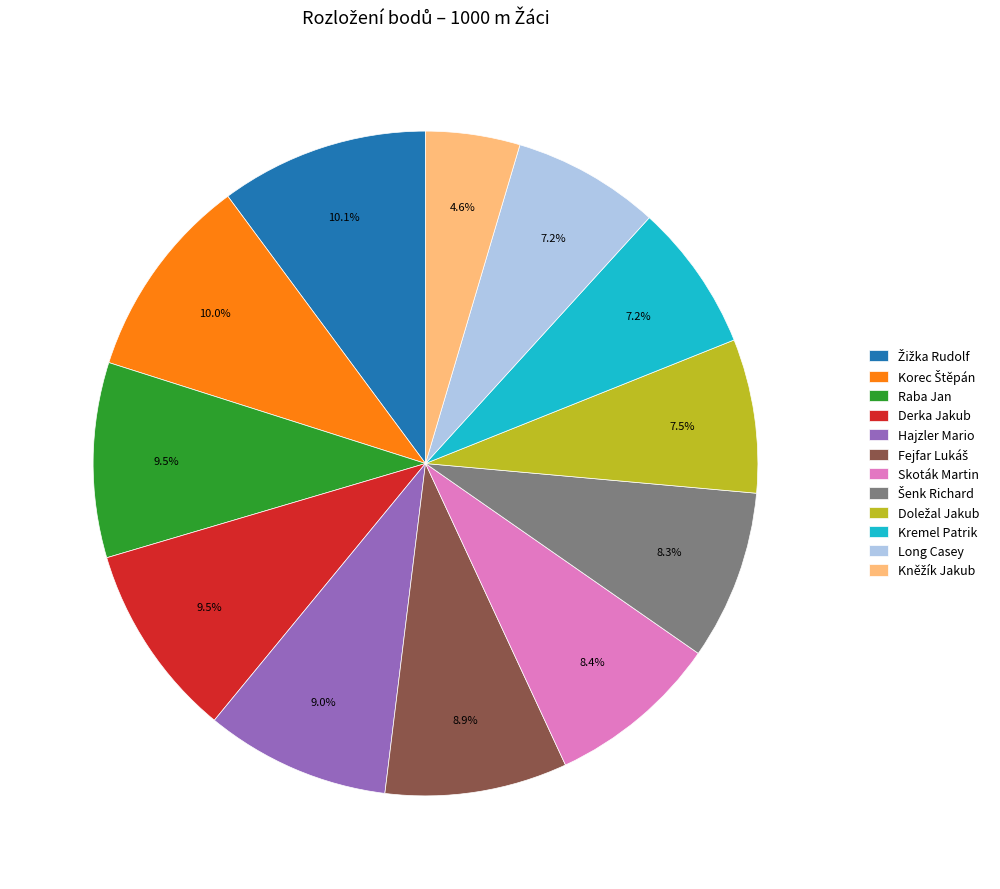

Is there any slice that represents more than half of the pie?

No